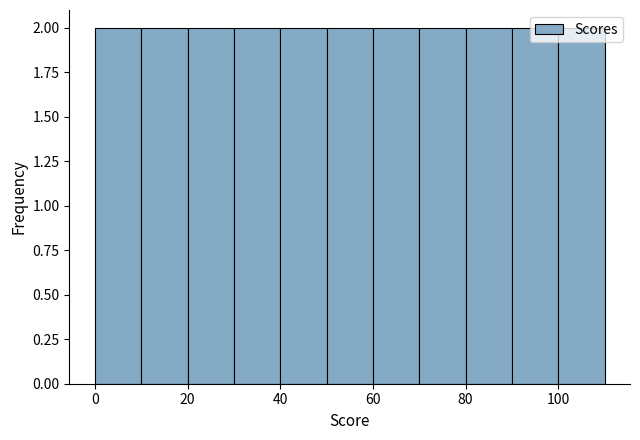

Reading left to right, list every bar in this chart as the range it spans on the x-axis followed by its height. The values are not printed on the chart, so give them approximately, as read against the axis.

0 to 10: 2
10 to 20: 2
20 to 30: 2
30 to 40: 2
40 to 50: 2
50 to 60: 2
60 to 70: 2
70 to 80: 2
80 to 90: 2
90 to 100: 2
100 to 110: 2